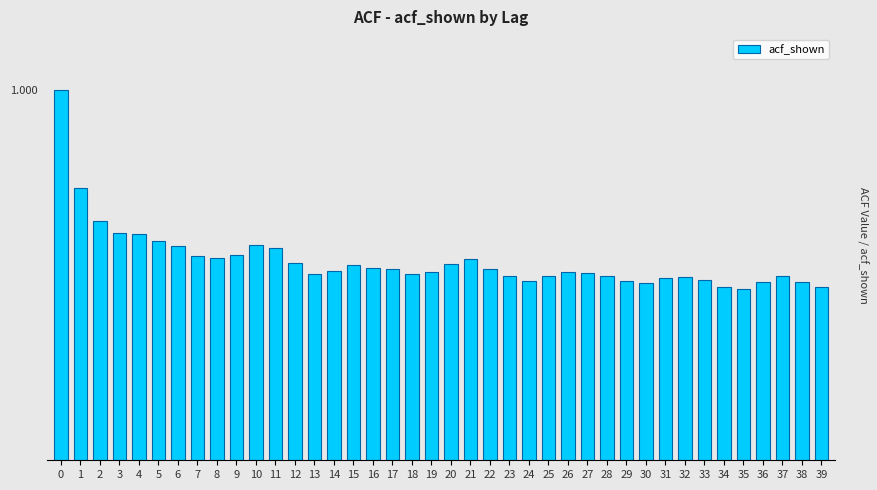

Are the bars horizontal?

No